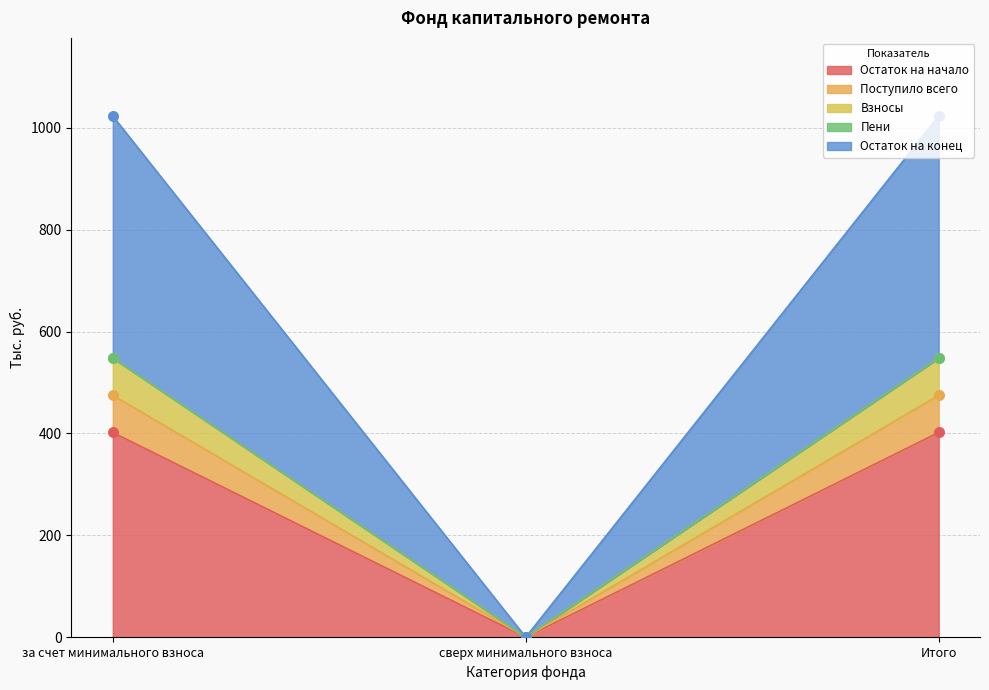

Which series reaches the minimum Y coordinate?

Остаток на начало